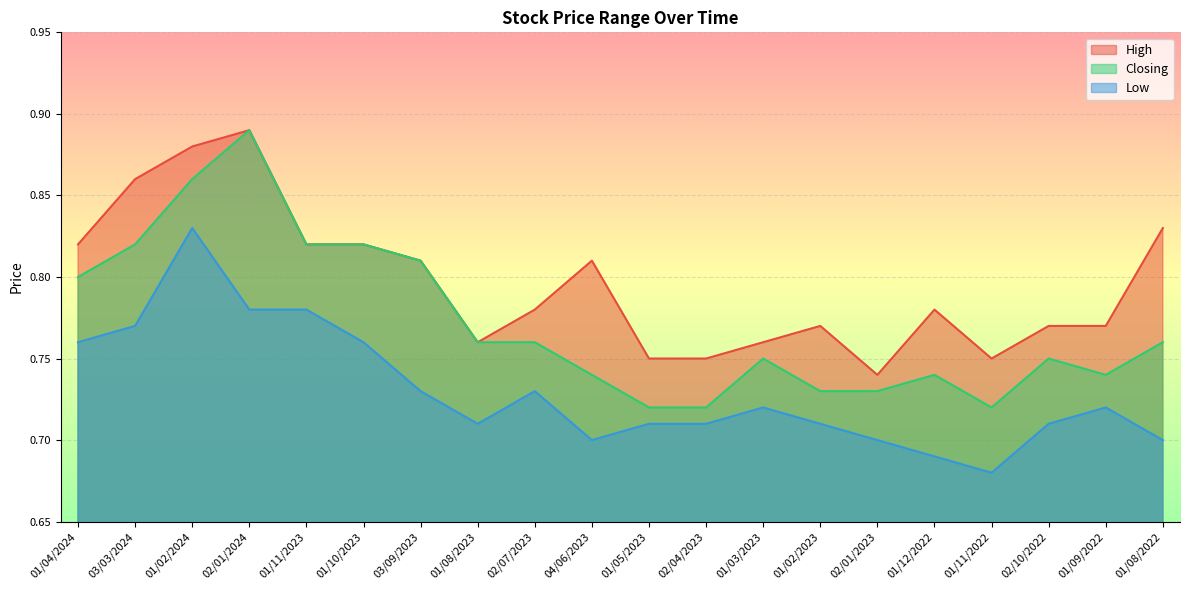

What are all the series names shown in the legend?

High, Closing, Low